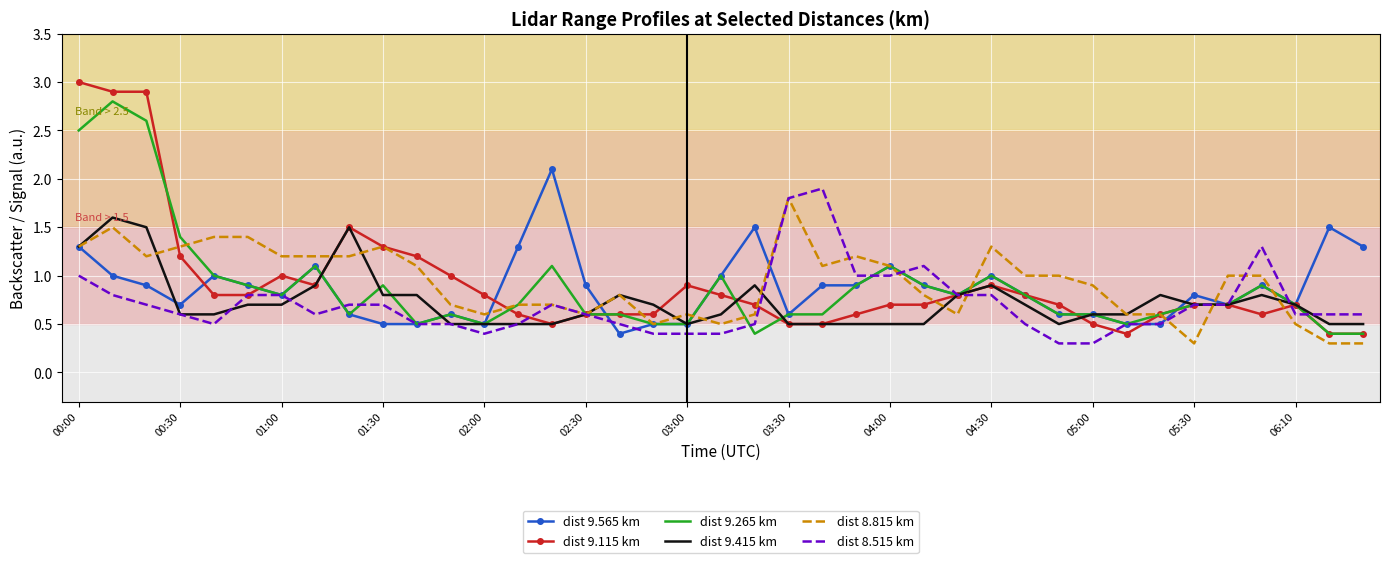

What is the lowest value of the dist 8.815 km series?

0.3